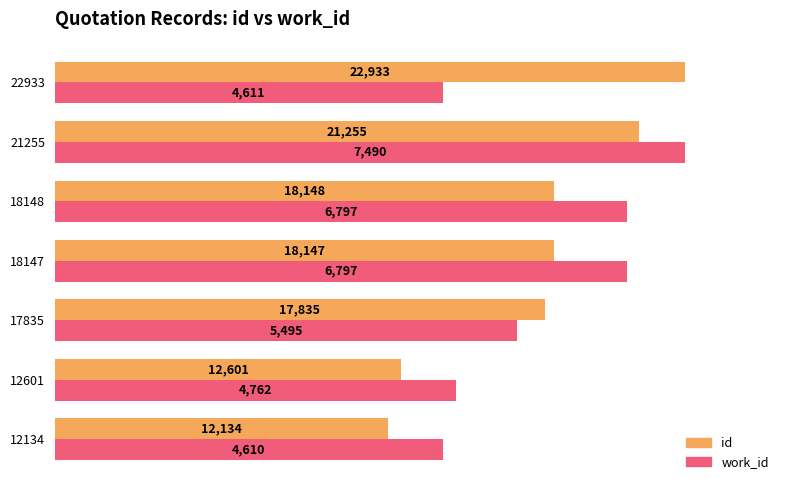

What are all the series names shown in the legend?

id, work_id